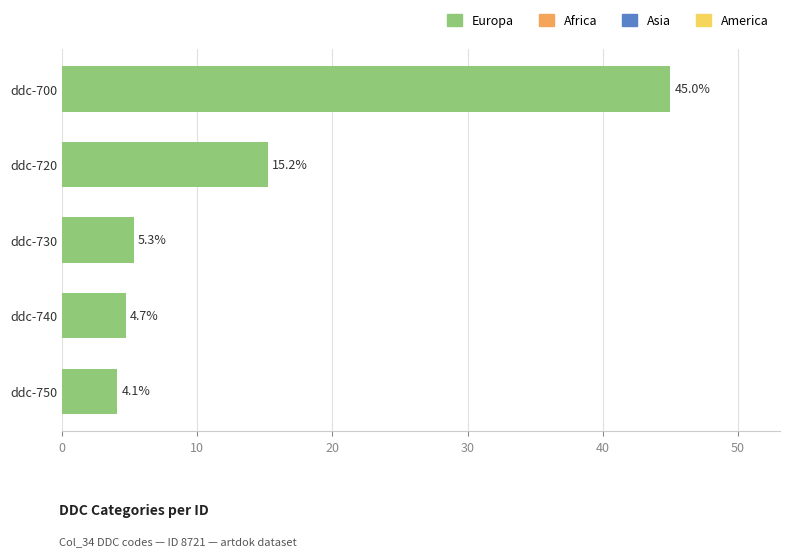

Does the chart contain stacked bars?

No